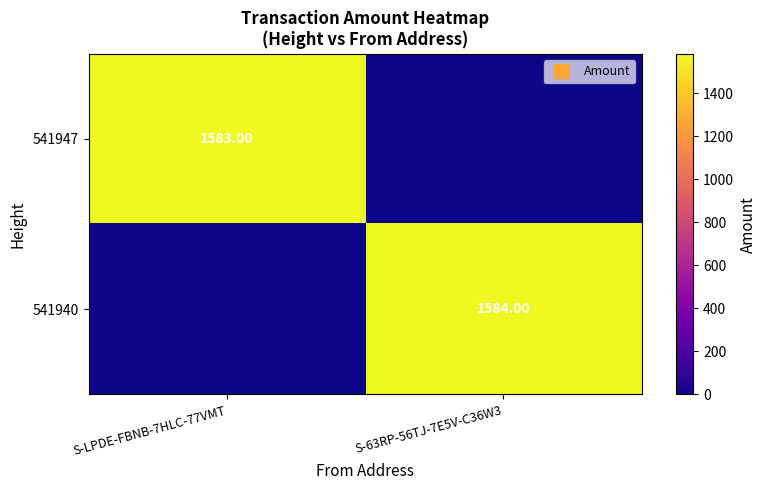

The value of 541940 at S-63RP-56TJ-7E5V-C36W3 is 2560. True or false?

False